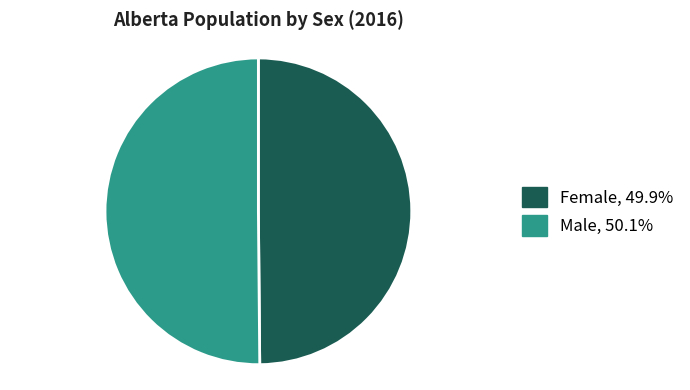

Approximately how many times larger is the value at Male, 50.1% compared to Female, 49.9%?

1.0